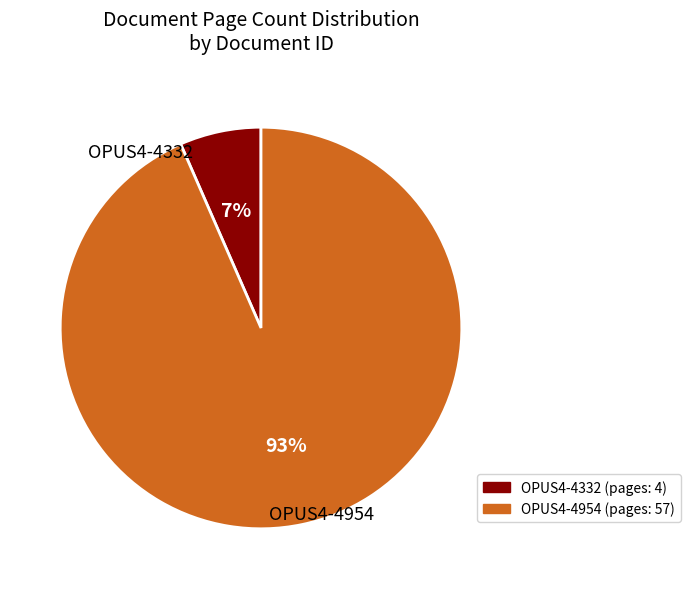

How many slices are in this pie chart?

2